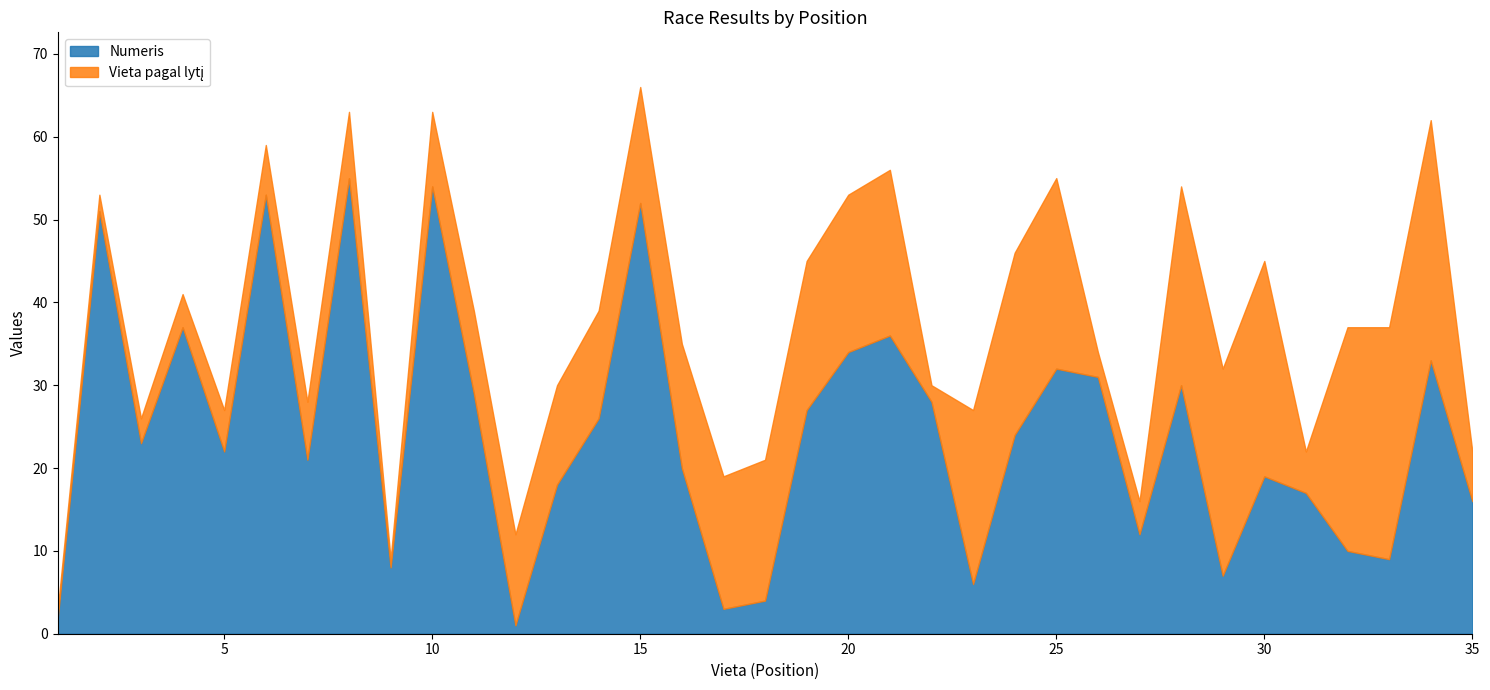

The Numeris series shows 36 at 21. True or false?

True